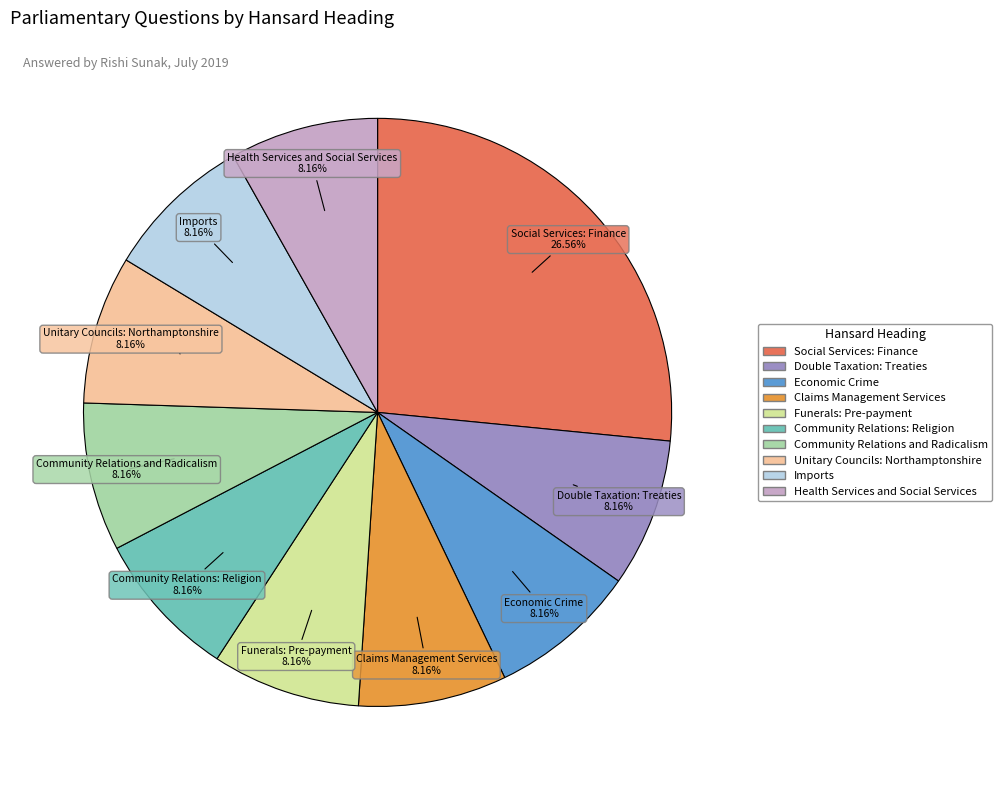

Count the number of slices in the pie.

10